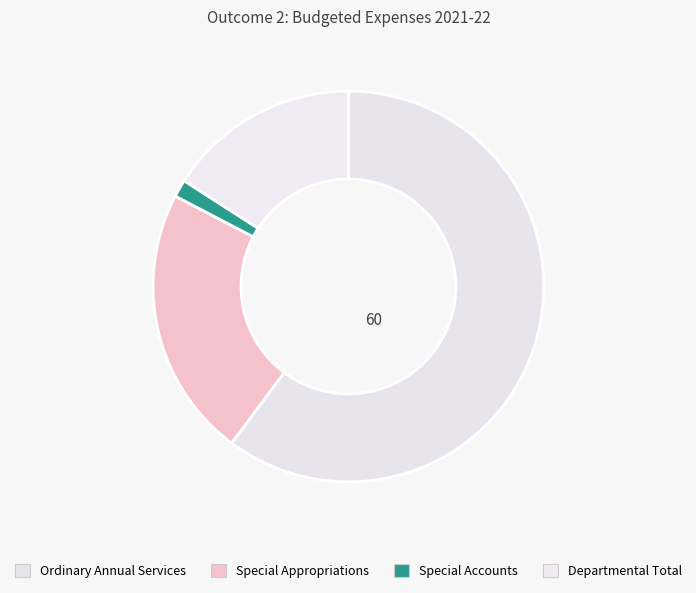

Does Departmental Total account for over 50% of the chart?

No